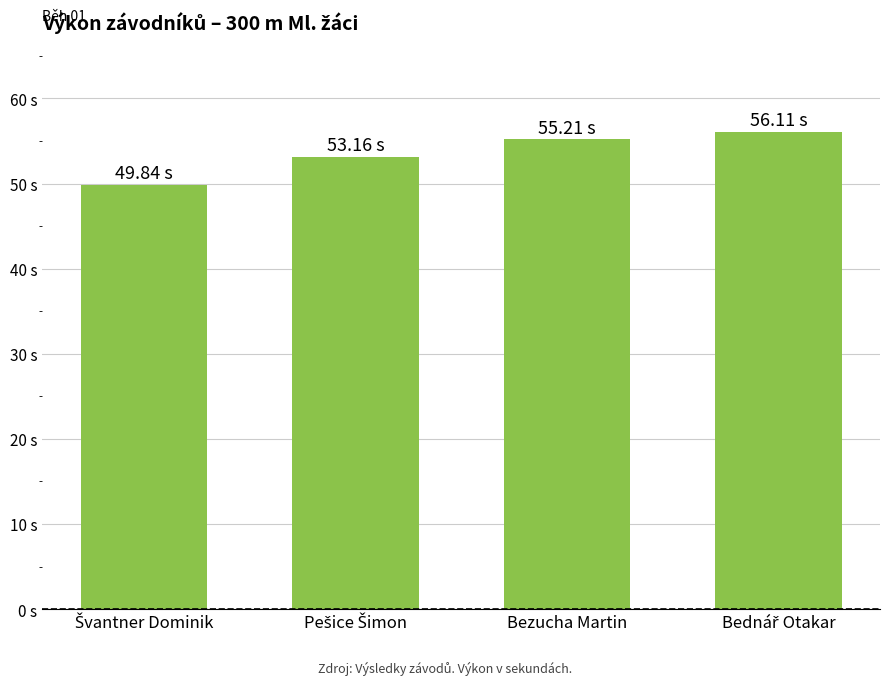

What is the sum of all values?

214.3